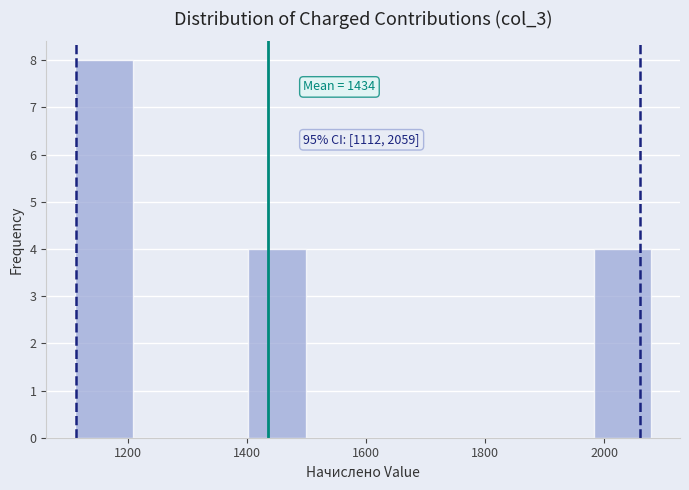

Over which range of the x-axis is the bar tallest?

1120 to 1200